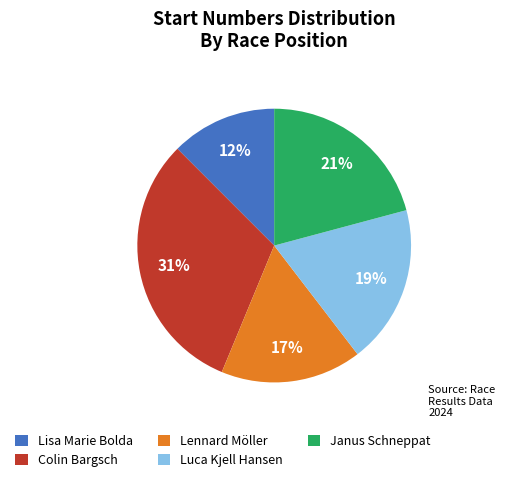

Is the sum of Lisa Marie Bolda and Colin Bargsch greater than half?

No